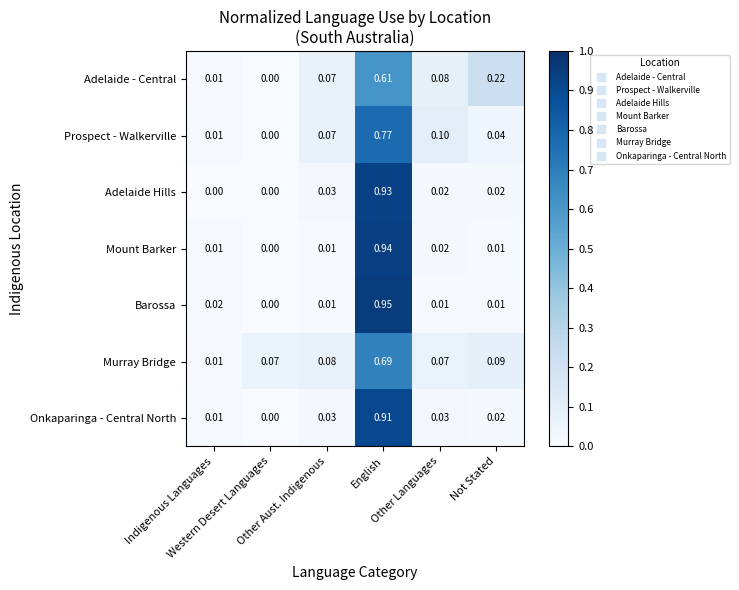

Rank the series by their maximum value, from lowest to highest.

Adelaide - Central, Murray Bridge, Prospect - Walkerville, Onkaparinga - Central North, Adelaide Hills, Mount Barker, Barossa